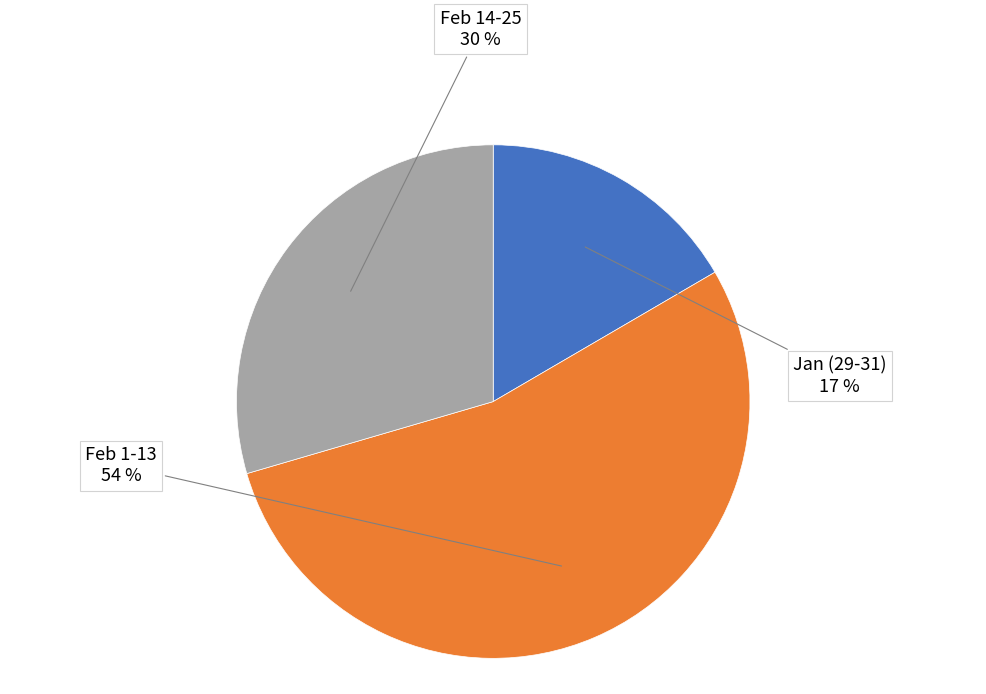

How many slices are in this pie chart?

3